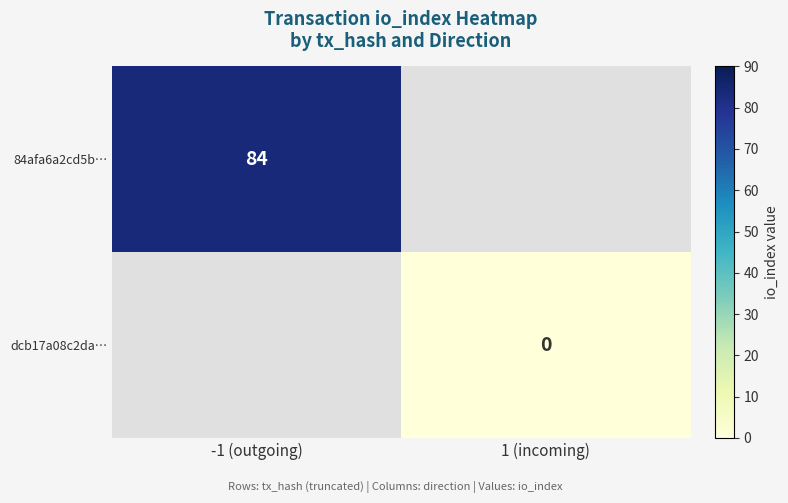

The 84afa6a2cd5b… series shows 132 at -1 (outgoing). True or false?

False